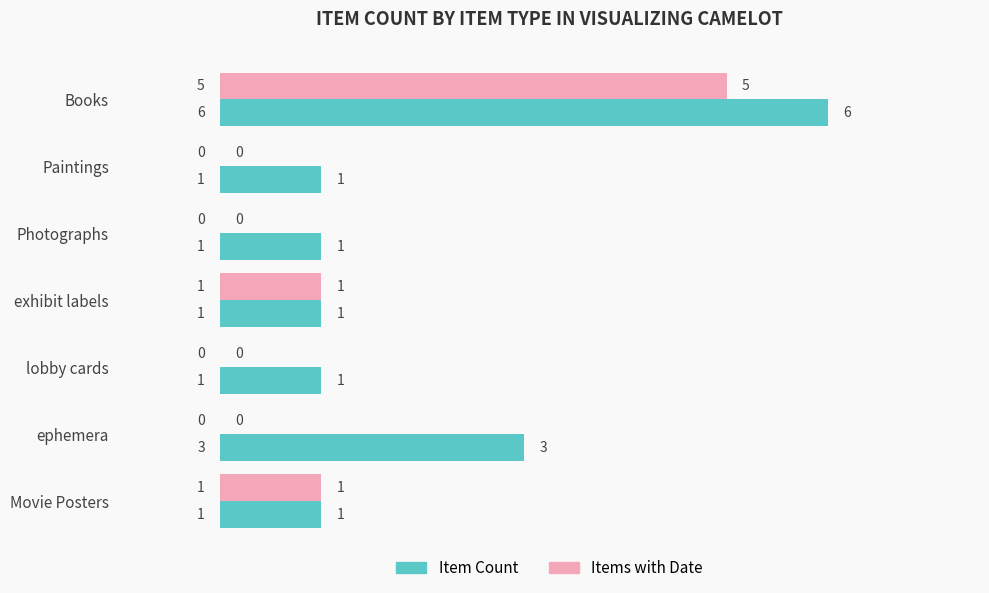

The Items with Date series shows 2 at lobby cards. True or false?

False